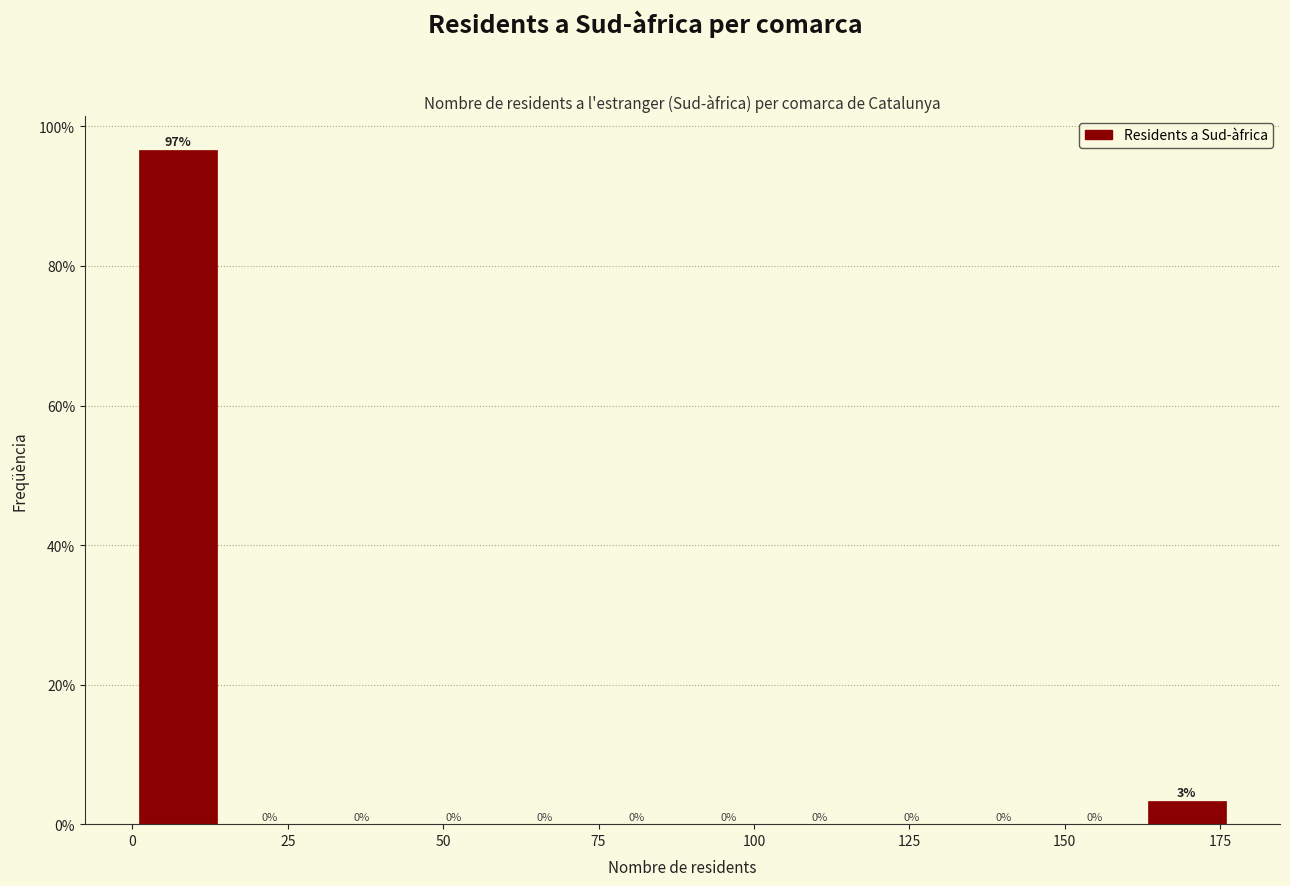

Read against the x-axis, roughly where is the centre of the tallest bar?

5